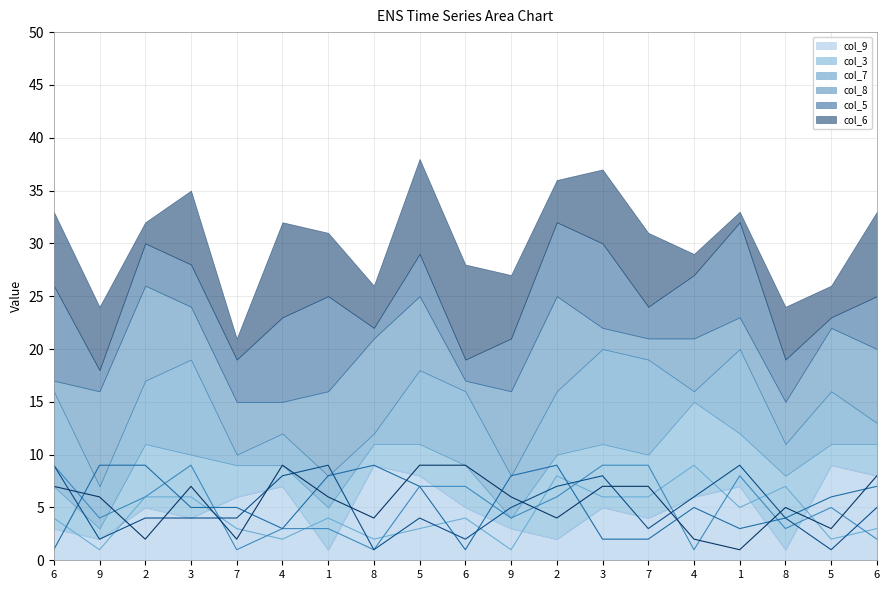

Reading right to left, transcribe all the data shown in this chart.

col_9 line: 8	9	1	7	6	4	5	2	3	5	8	9	1	7	6	4	5	2	3
col_3 line: 3	2	7	5	9	6	6	8	1	4	3	2	4	2	3	6	6	1	4
col_7 line: 2	5	3	8	1	9	9	6	4	7	7	1	3	3	1	9	6	4	9
col_8 line: 7	6	4	3	5	2	2	9	8	1	7	9	8	3	5	5	9	9	1
col_5 line: 5	1	4	9	6	3	8	7	5	2	4	1	9	8	4	4	4	2	9
col_6 line: 8	3	5	1	2	7	7	4	6	9	9	4	6	9	2	7	2	6	7